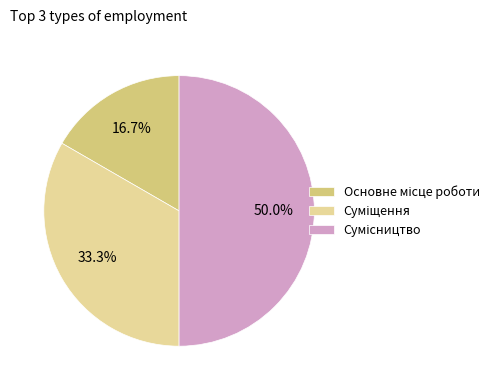

Which category has the smallest portion of the pie?

Основне місце роботи